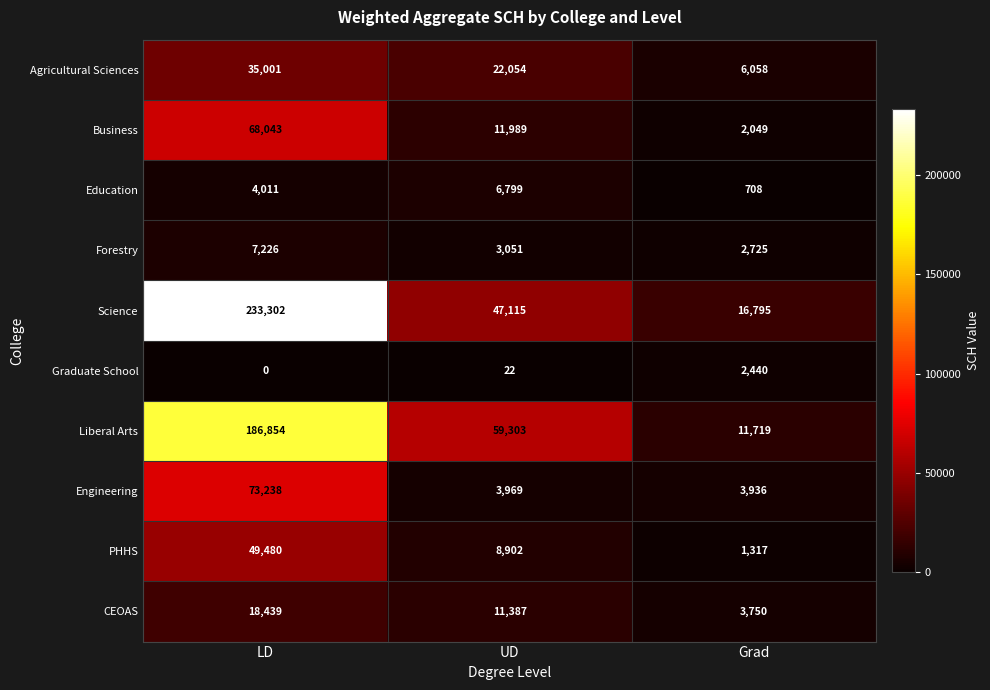

Where does the Liberal Arts series first go above 59303?

LD